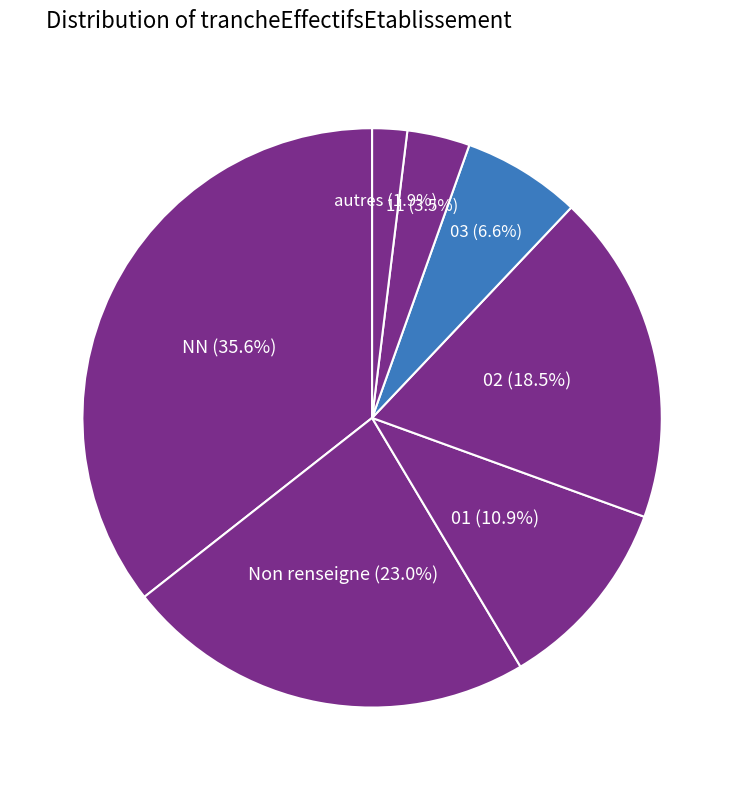

Does 02 represent more than half of the total?

No